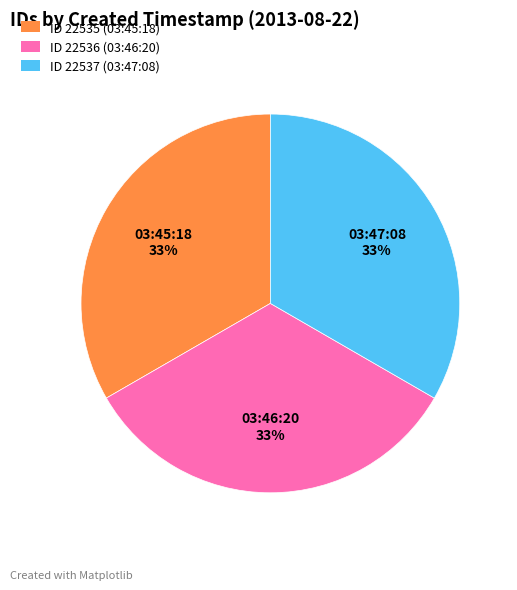

To the nearest percent, what portion does ID 22536 (03:46:20) represent?

33%